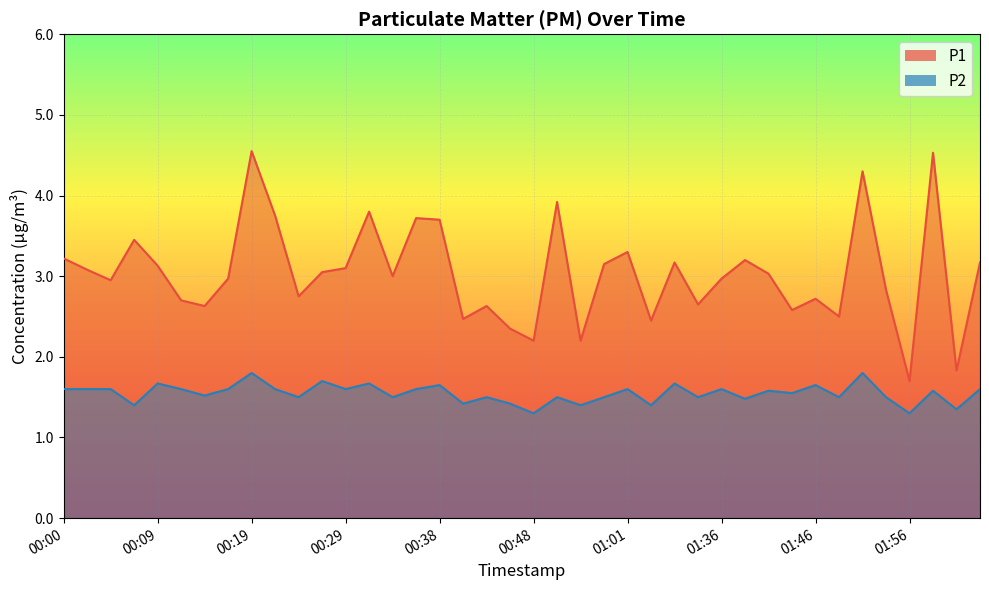

At how many categories does at least one series exceed 2?

38